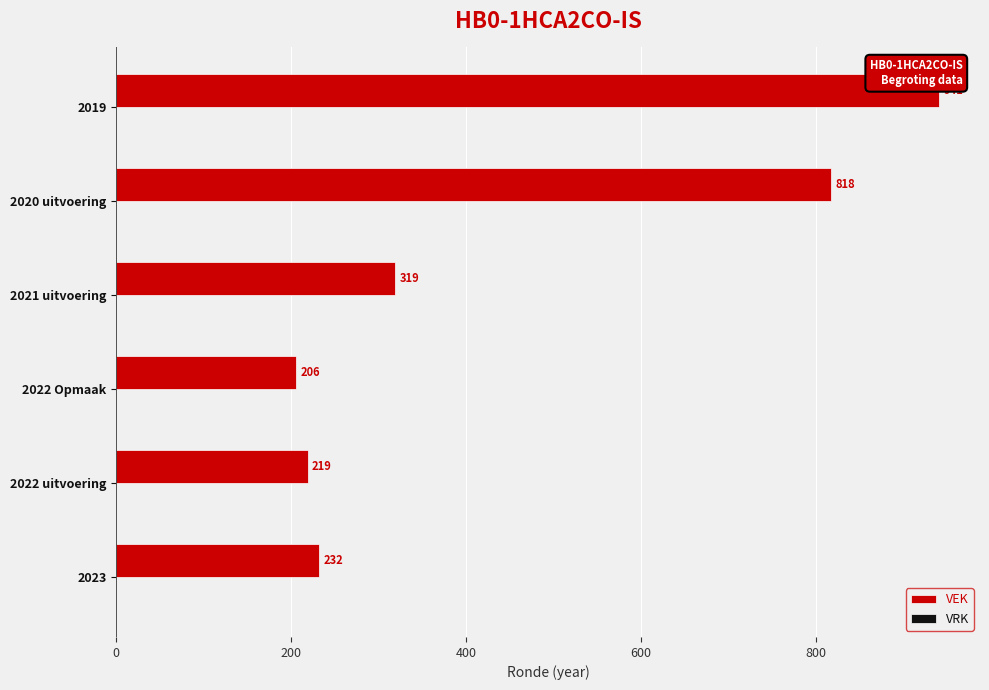

What is the sum of all values?

2735